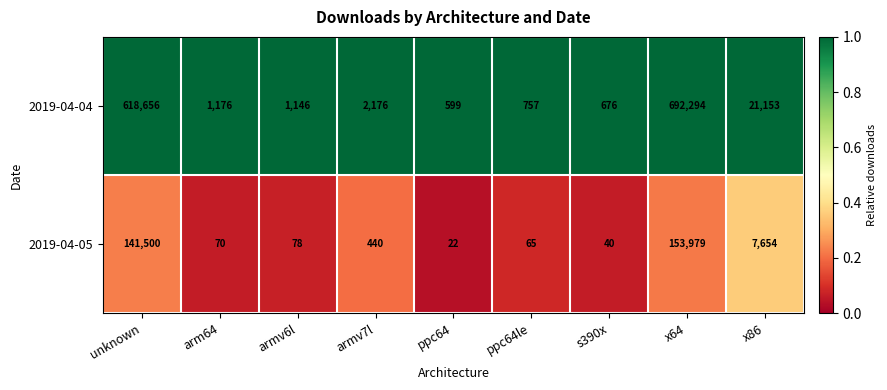

Is it true that 2019-04-04 equals 703 at arm64?

False